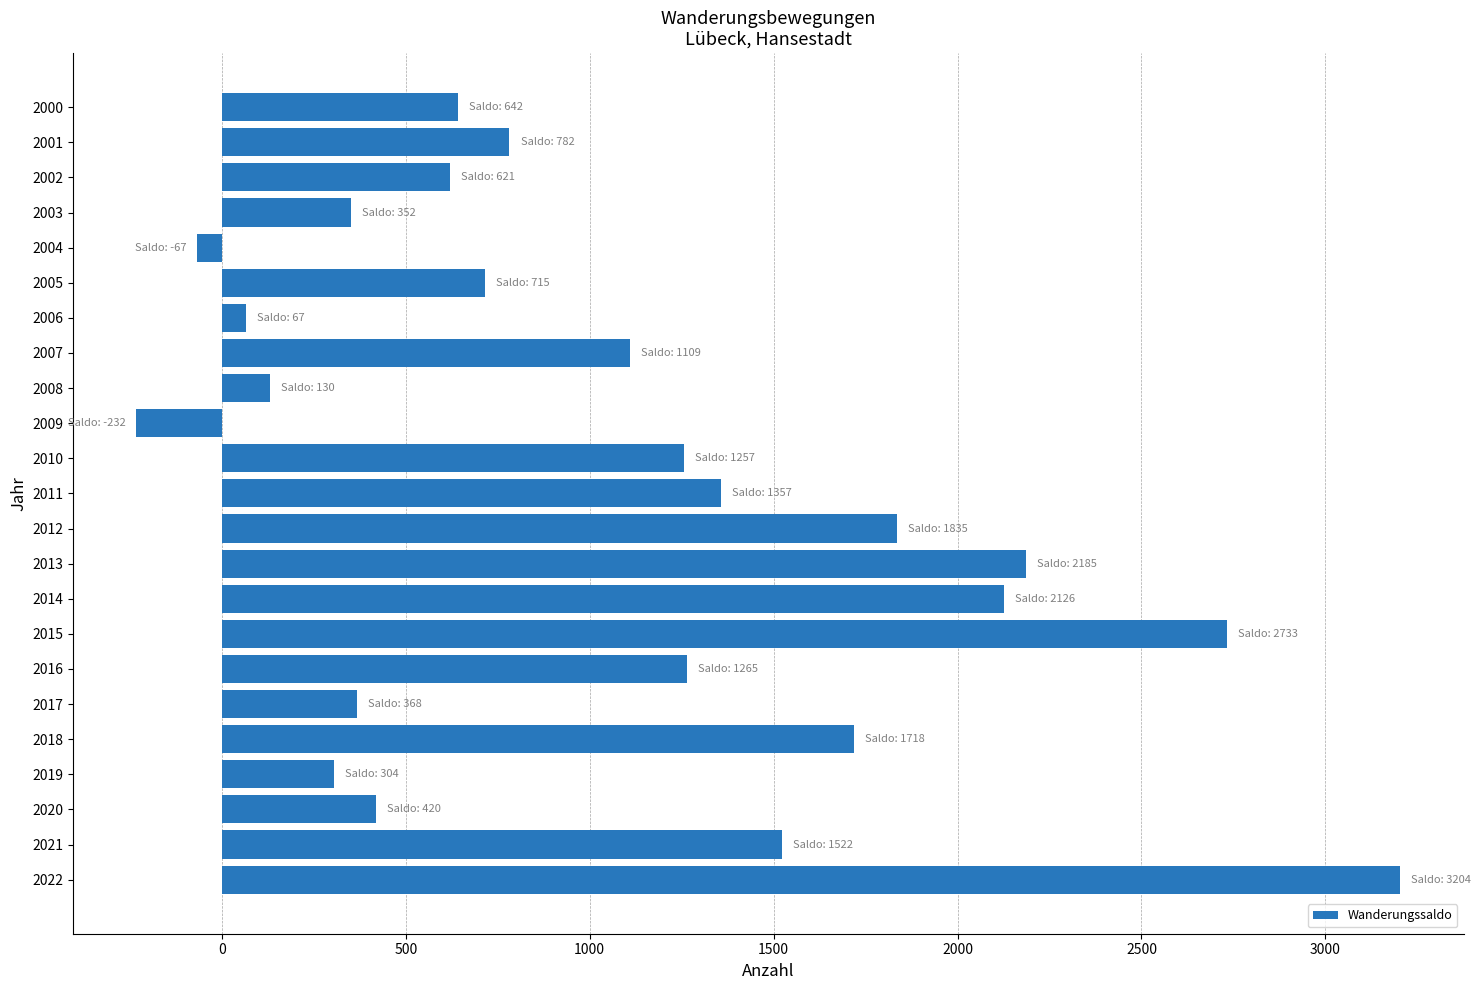

What is the value of the 9th bar from the top?

130